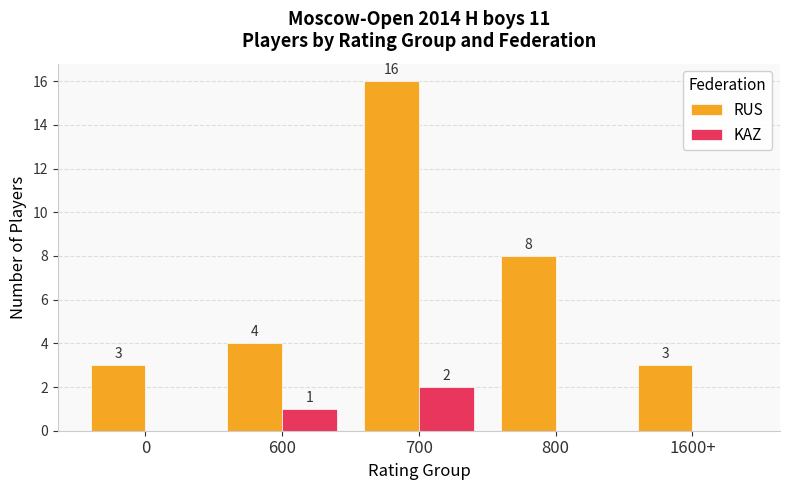

At which category is the sum across all series the highest?

700